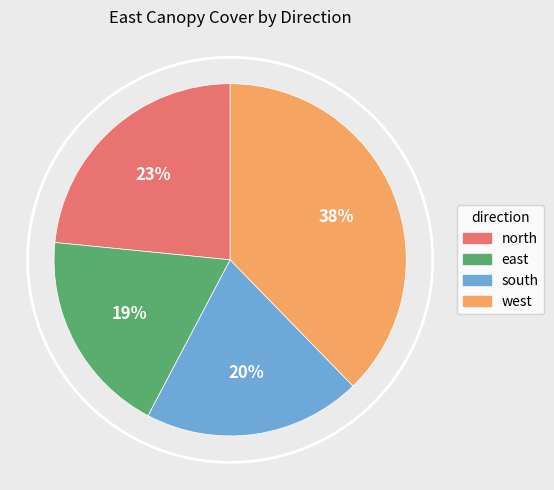

Is there a majority slice in this chart?

No